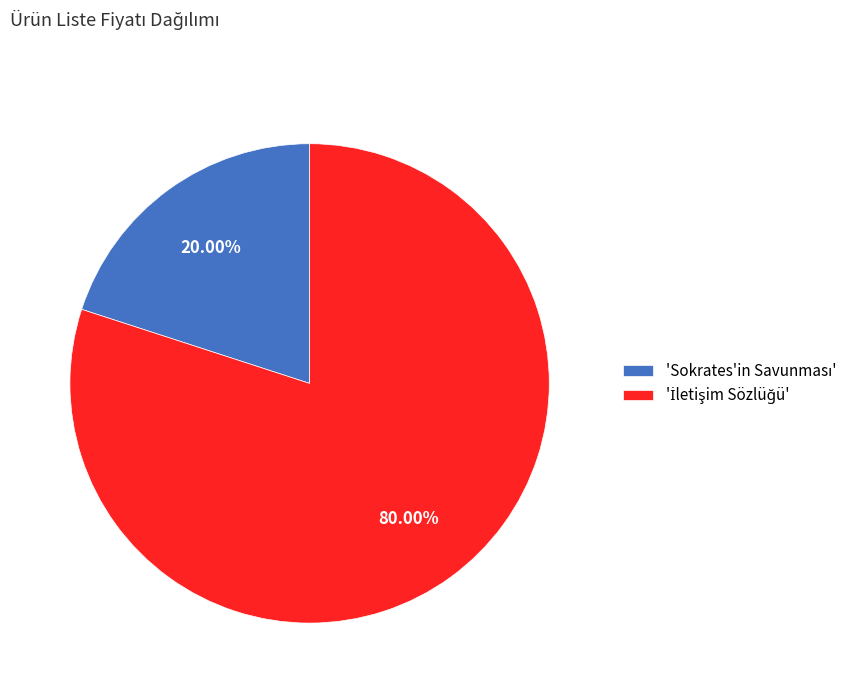

Does any single category account for the majority?

Yes